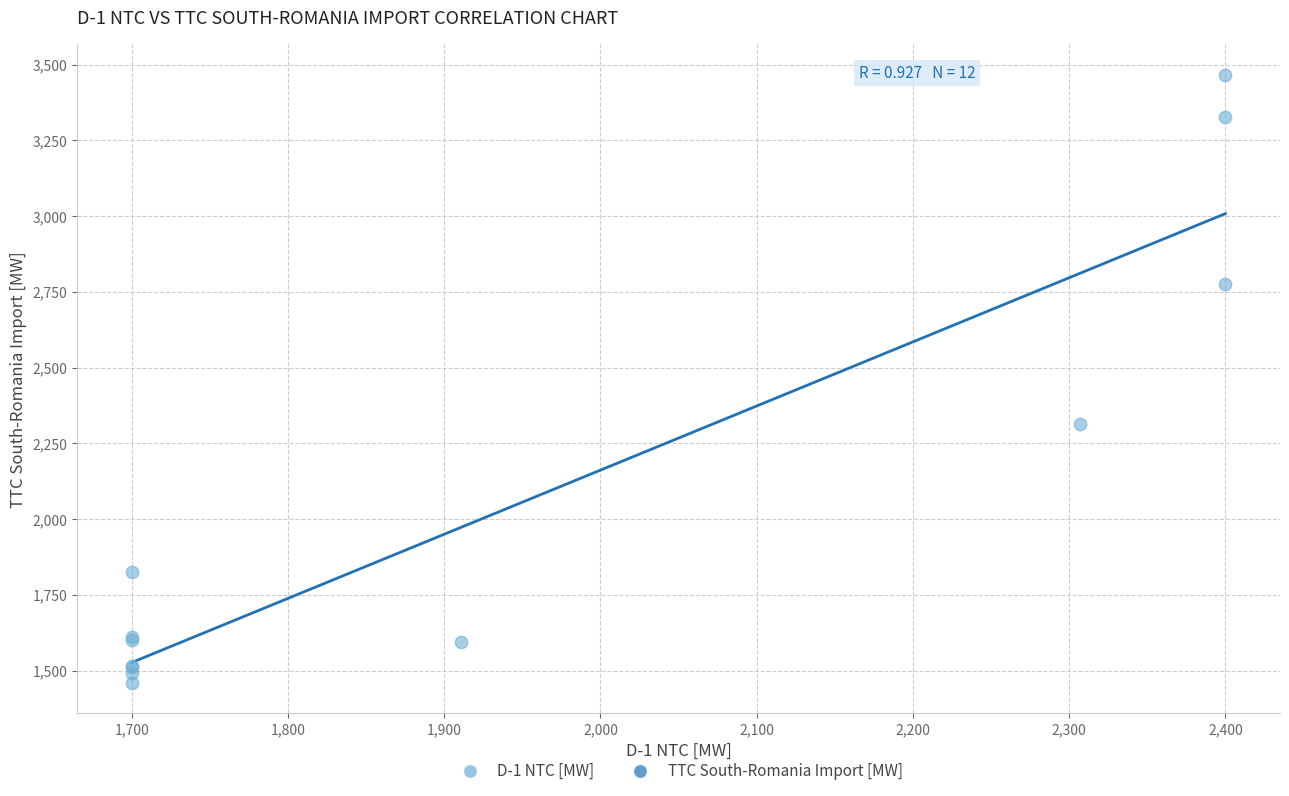

What Y value in the scatter plot is closest to 2462?

2315